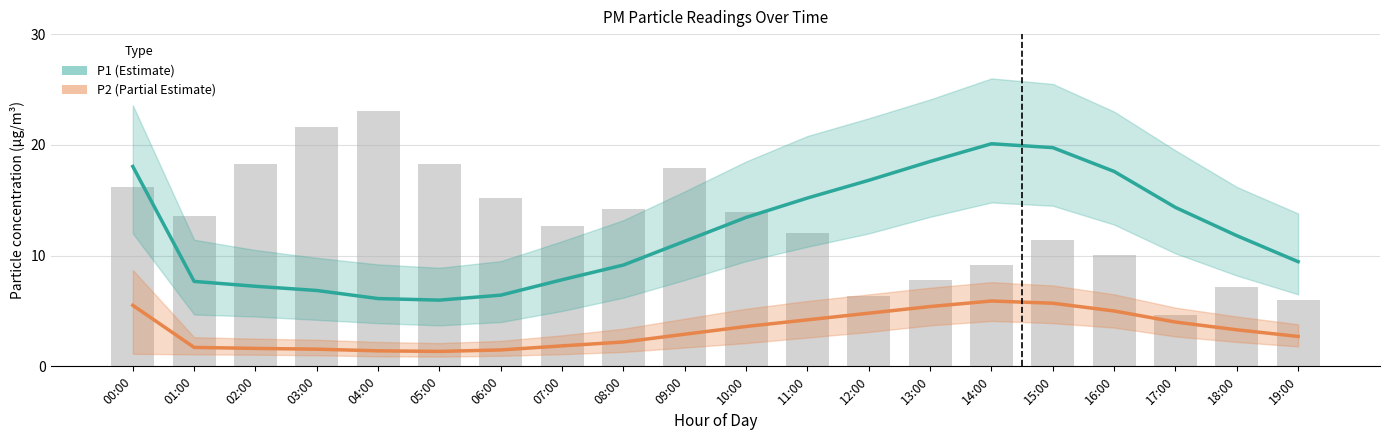

What is the value of the P2 bar at the 1st from the left?

5.5